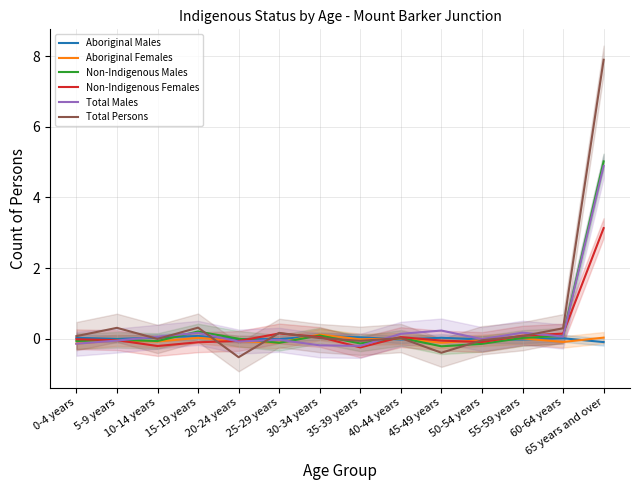

What is the difference between the Non-Indigenous Males values at 45-49 years and 35-39 years?

0.1